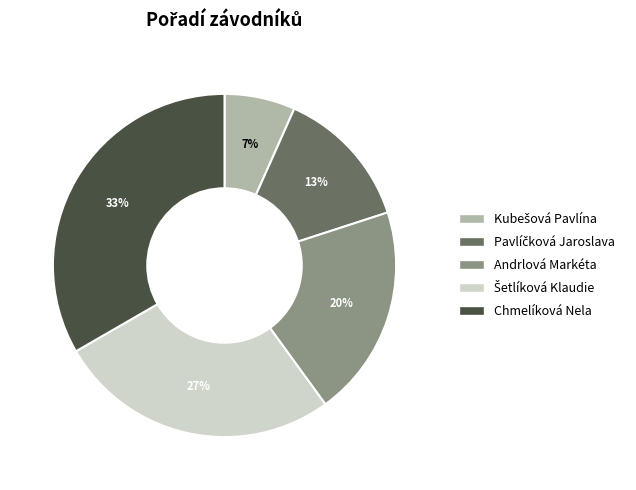

True or false: Andrlová Markéta accounts for 20% of the total.

True